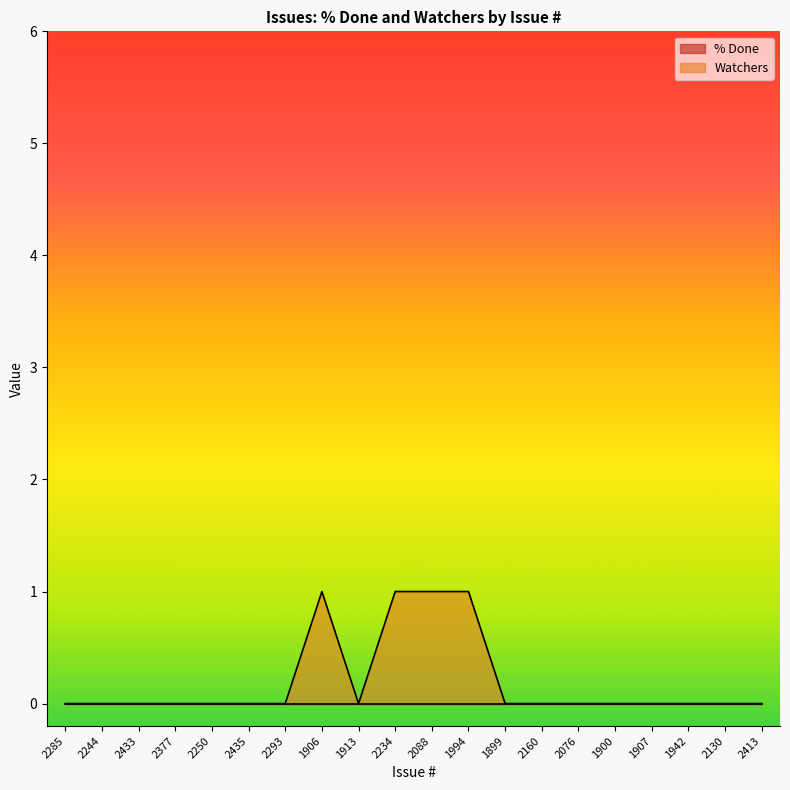

What is the label of the 19th point from the left?

2130